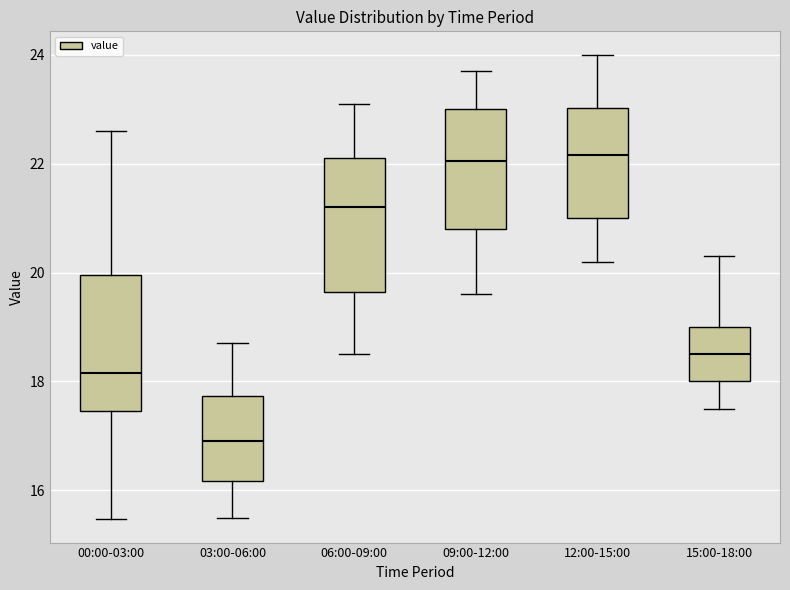

Where is the upper edge of the box for 12:00-15:00 on the y-axis? The values are not printed on the chart, so give them approximately, as read against the axis.

23.0